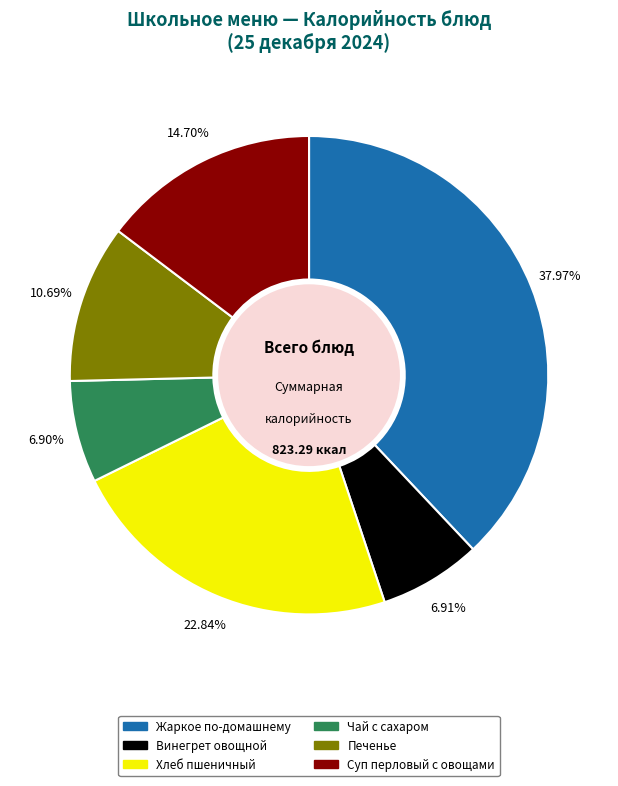

Combined, do Печенье and Винегрет овощной account for over 50%?

No